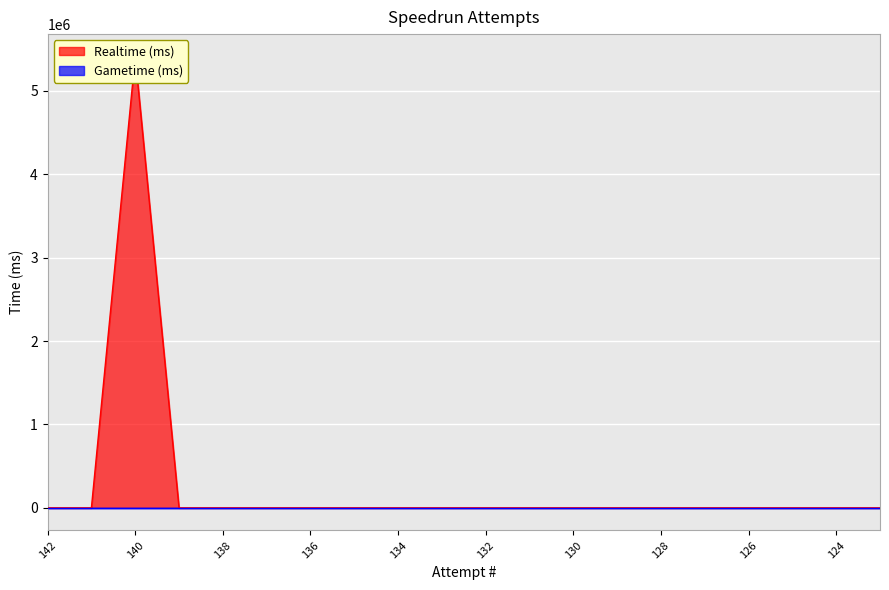

Reading right to left, what are all the values shown in this chart?

123=0	124=0	125=0	126=0	127=0	128=0	129=0	130=0	131=0	132=0	133=0	134=0	135=0	136=0	137=0	138=0	139=0	140=5407007	141=0	142=0